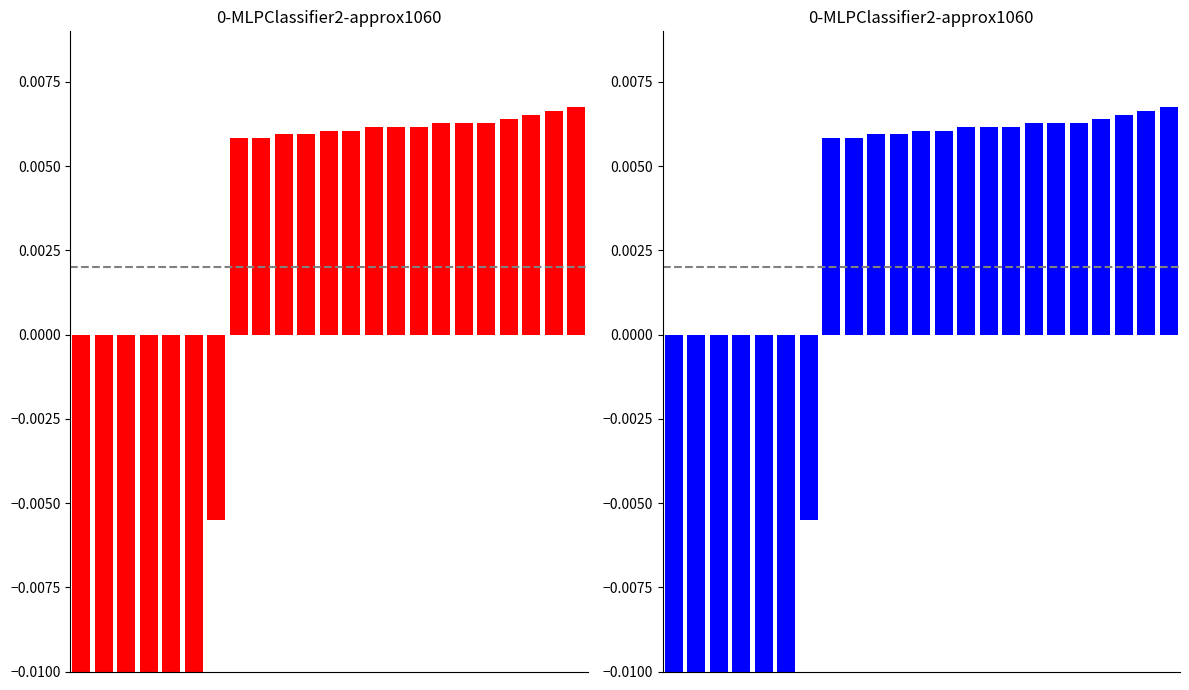

True or false: the data shows 0.0 at 9.

True